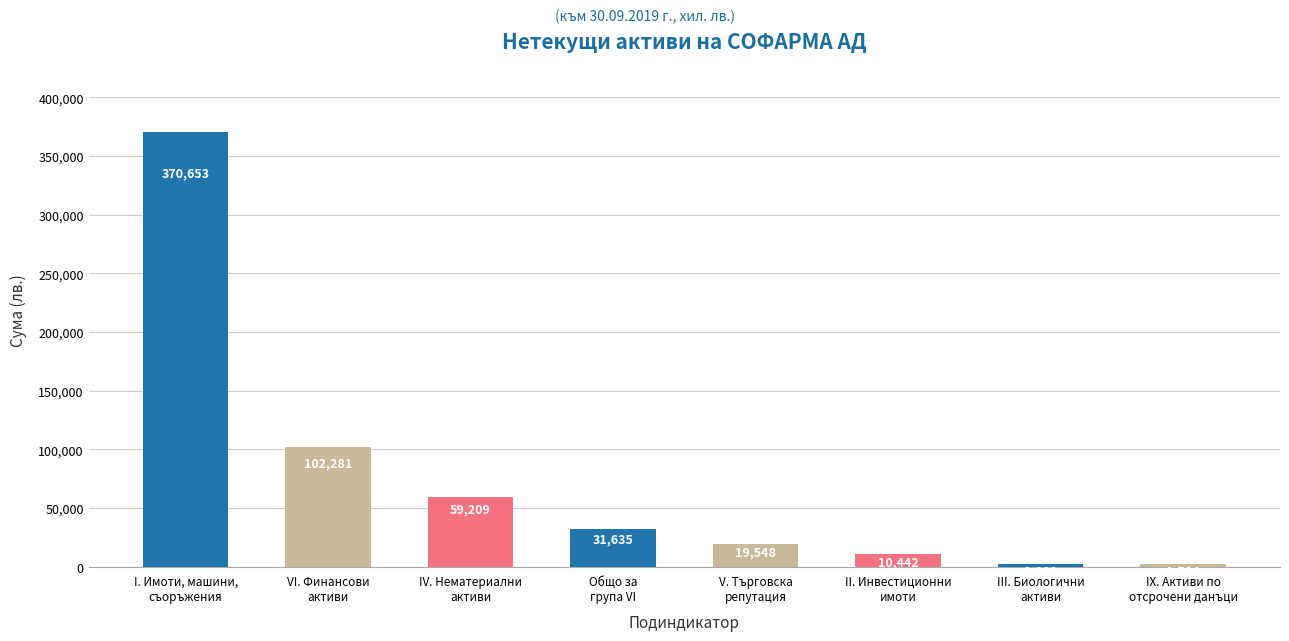

True or false: the data shows 153762 at VI. Финансови
активи.

False